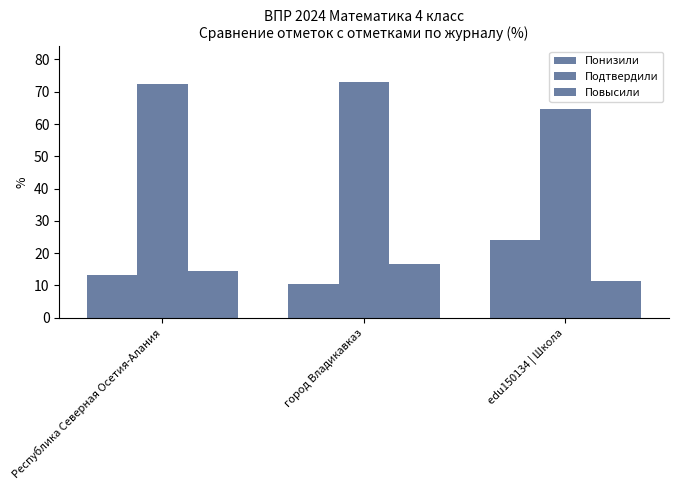

Are the bars horizontal?

No